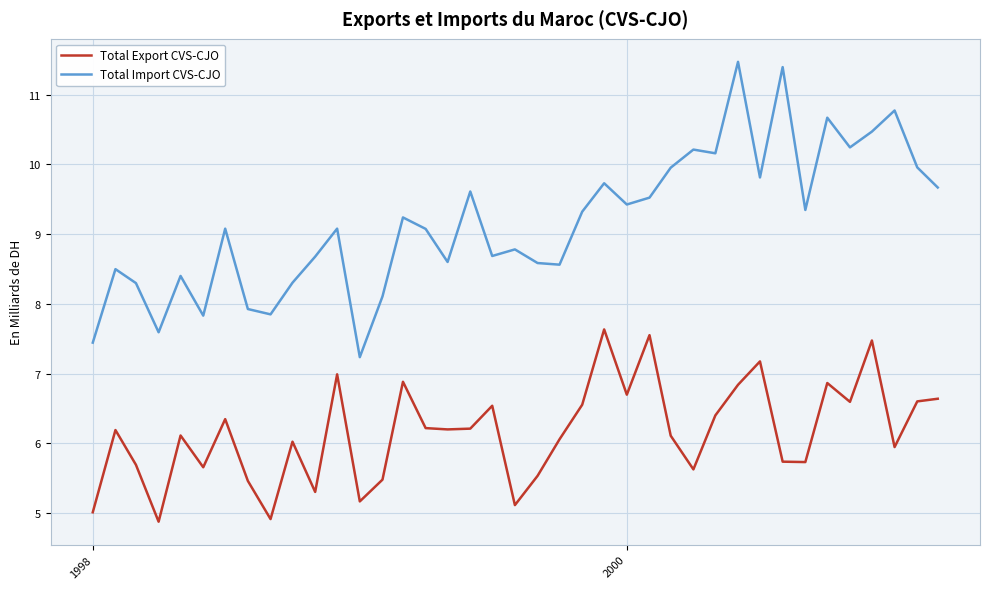

List the series in order of their peak value, lowest first.

Total Export CVS-CJO, Total Import CVS-CJO